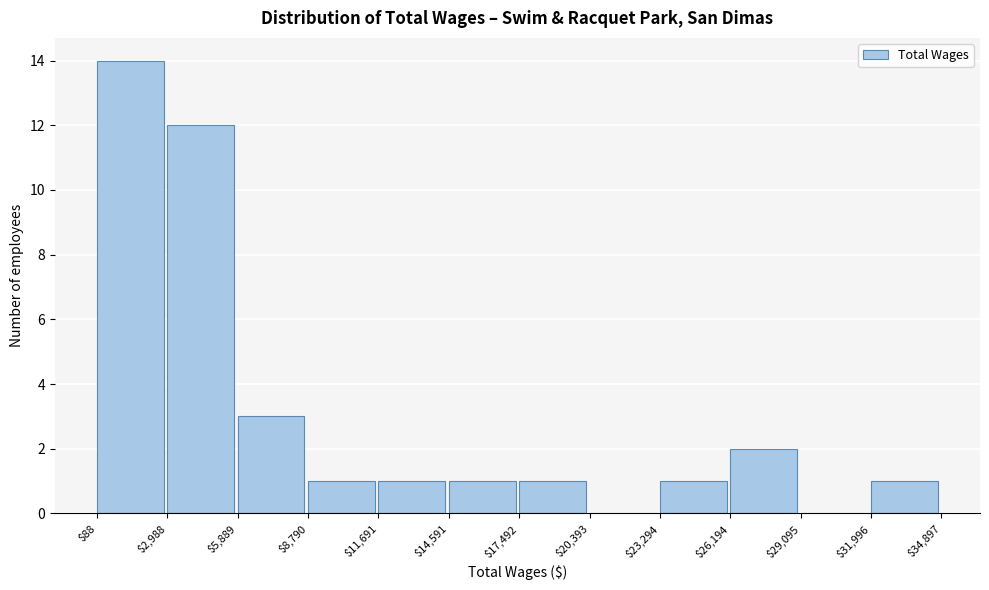

What is the height of the bar covering $8,790 to $11,691 on the x-axis? The values are not printed on the chart, so give them approximately, as read against the axis.

1